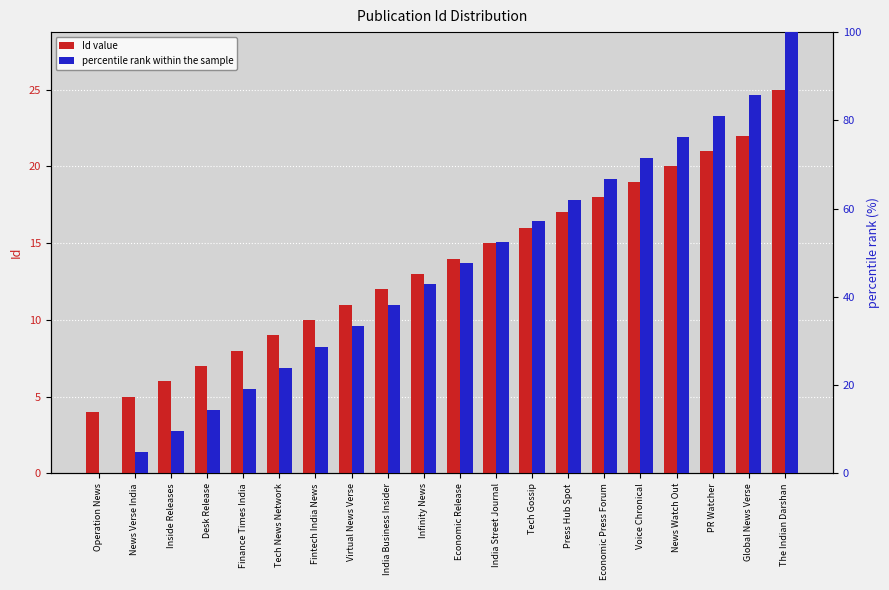

Which series has the widest spread of values?

percentile rank within the sample